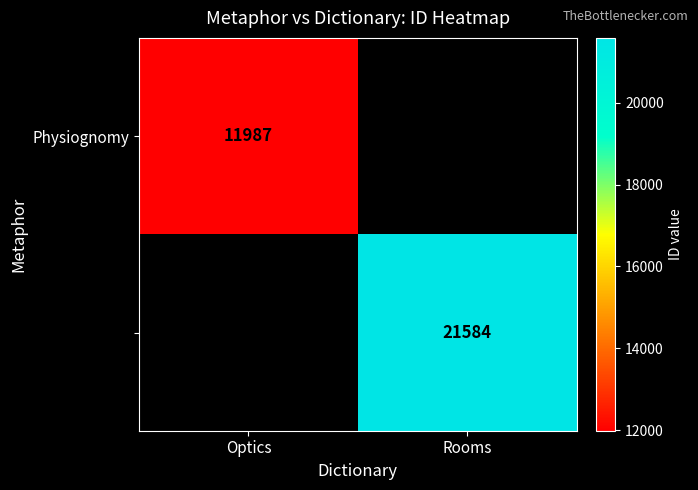

What is the maximum value for Physiognomy?

11987.0